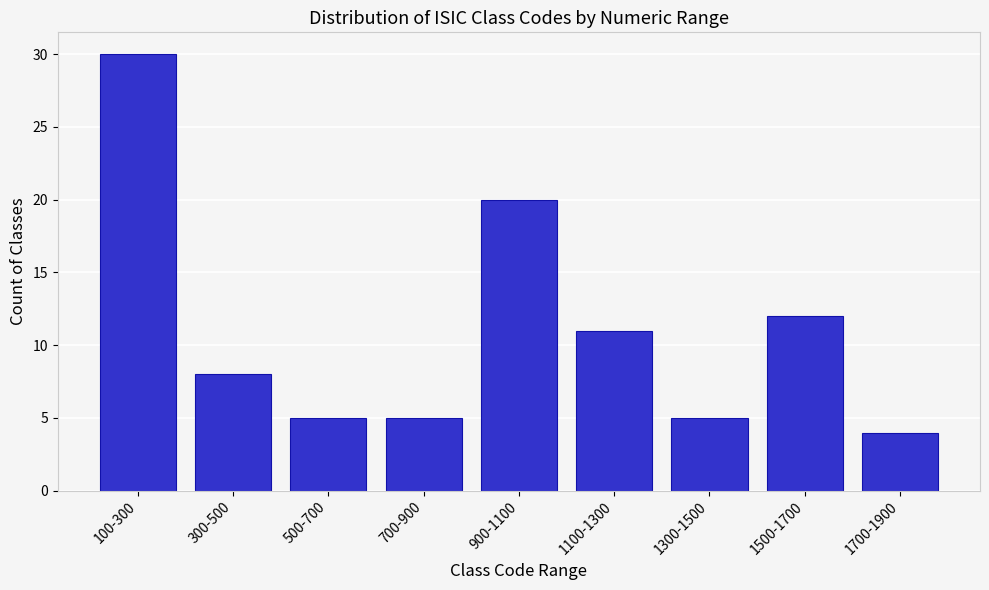

Reading left to right, what are all the values shown in this chart?

100-300=30	300-500=8	500-700=5	700-900=5	900-1100=20	1100-1300=11	1300-1500=5	1500-1700=12	1700-1900=4